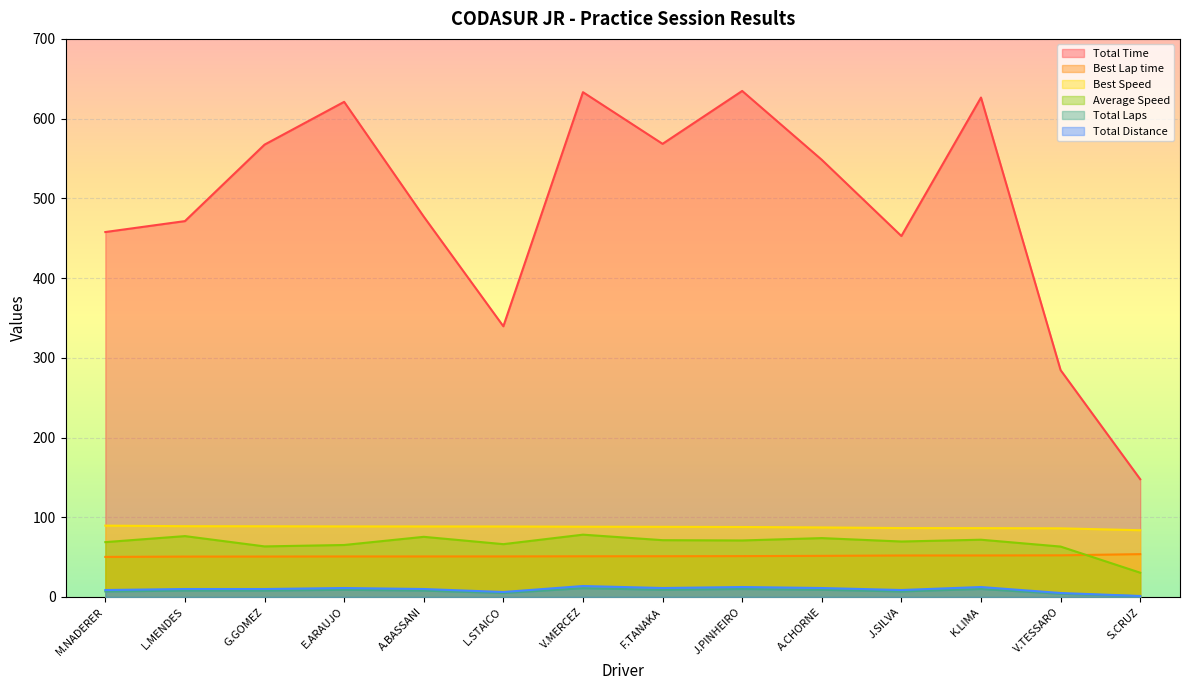

What is the difference between the Average Speed values at M.NADERER and A.CHORNE?

5.0